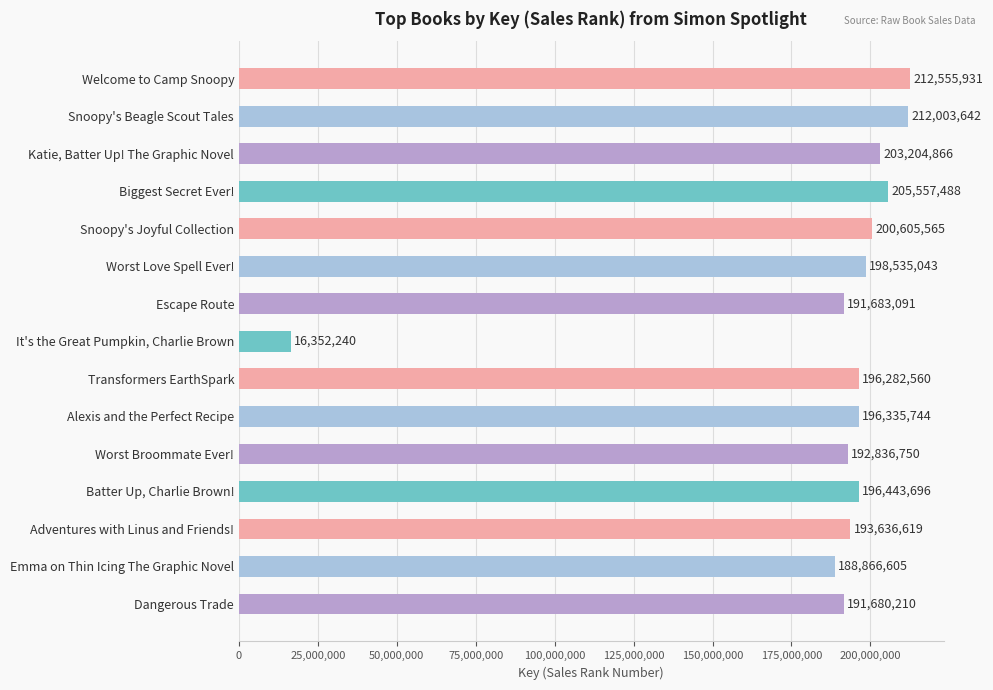

Between Snoopy's Beagle Scout Tales and Dangerous Trade, which is larger?

Snoopy's Beagle Scout Tales